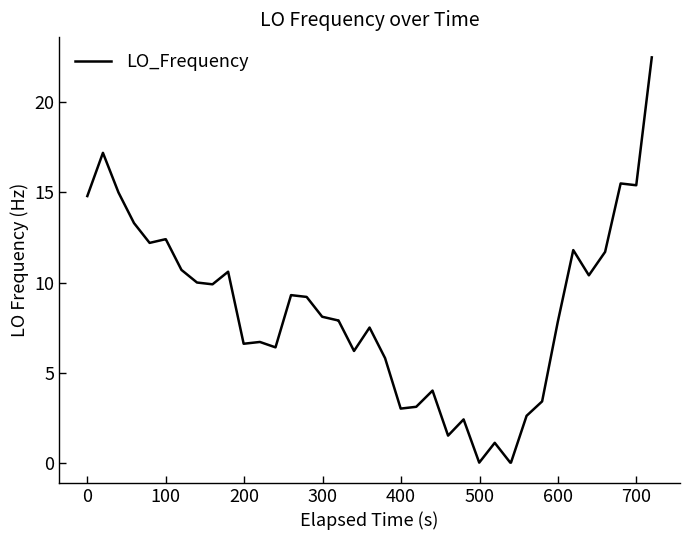

What is the maximum value shown in the chart?

22.5